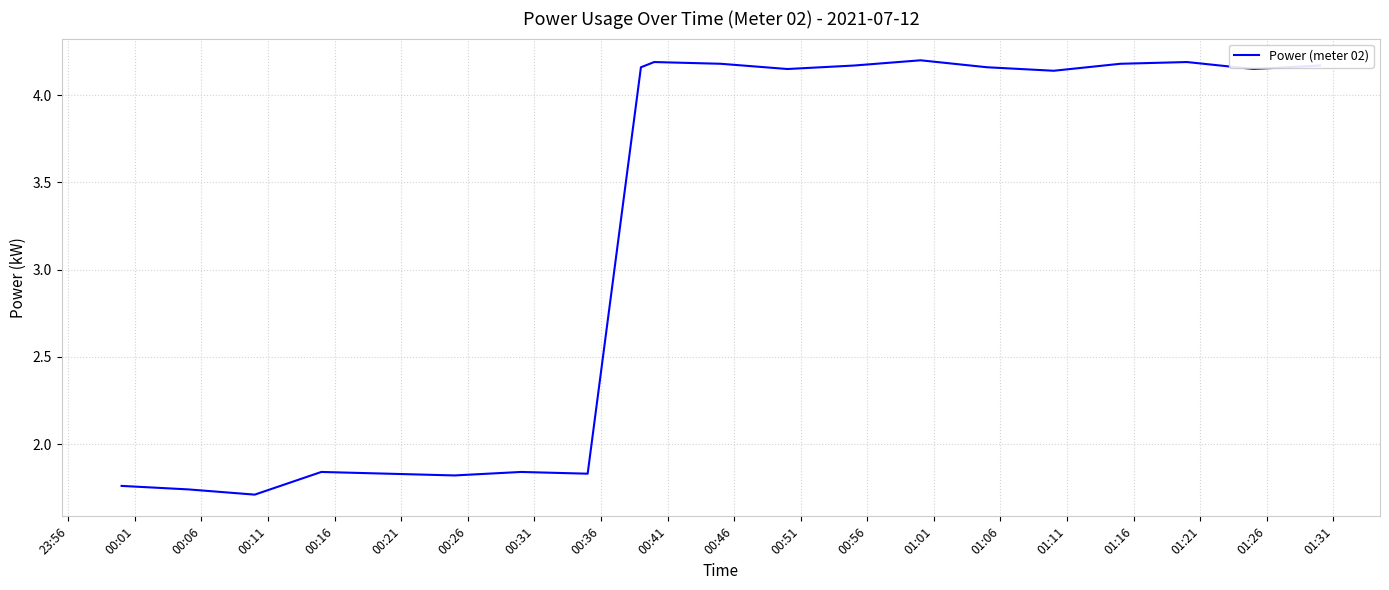

What is the difference between the maximum and minimum values?

2.5